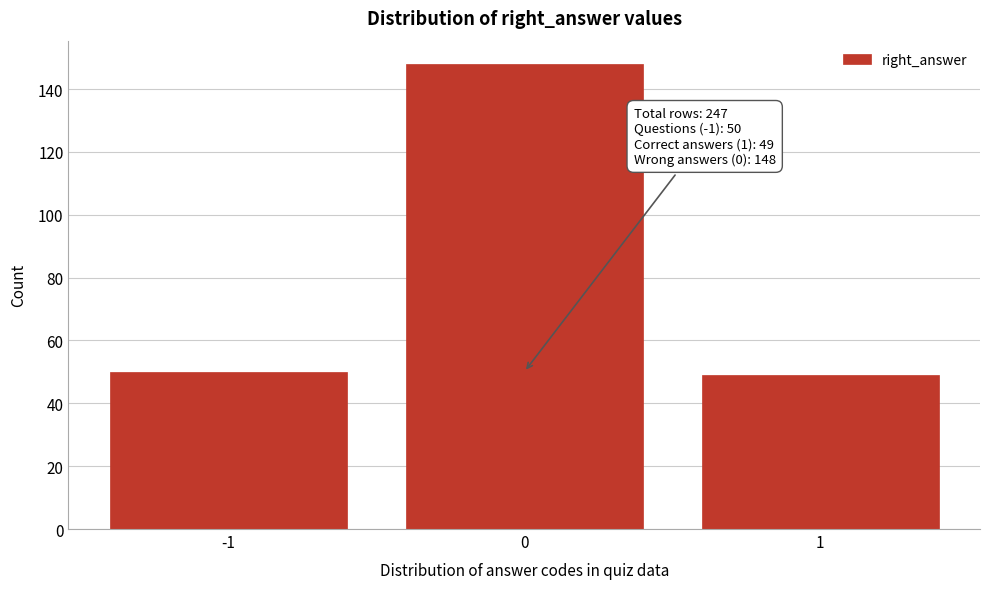

Reading left to right, what are all the values shown in this chart?

-1=50	0=148	1=49